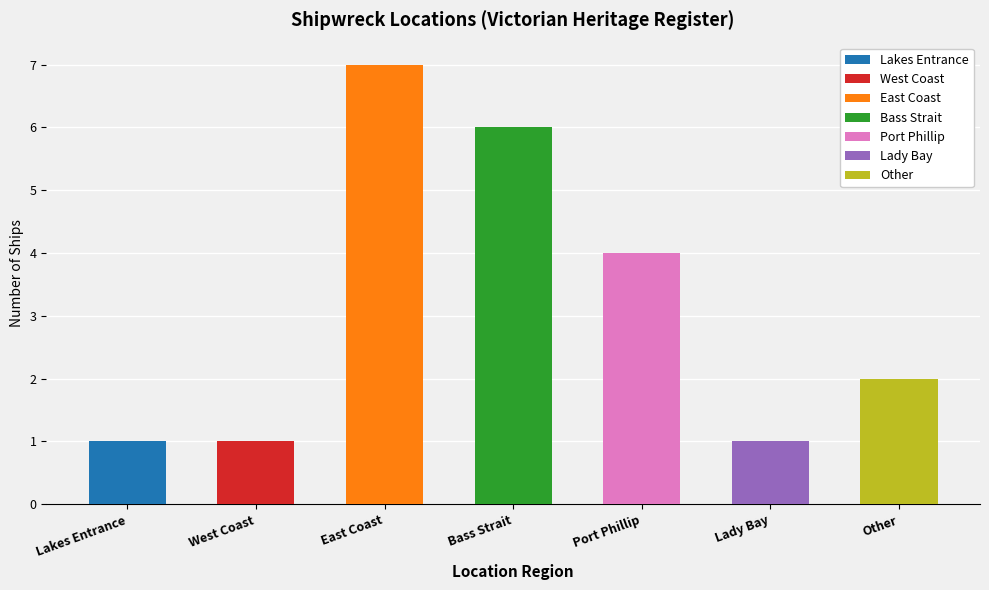

Which label corresponds to the largest value in the chart?

East Coast